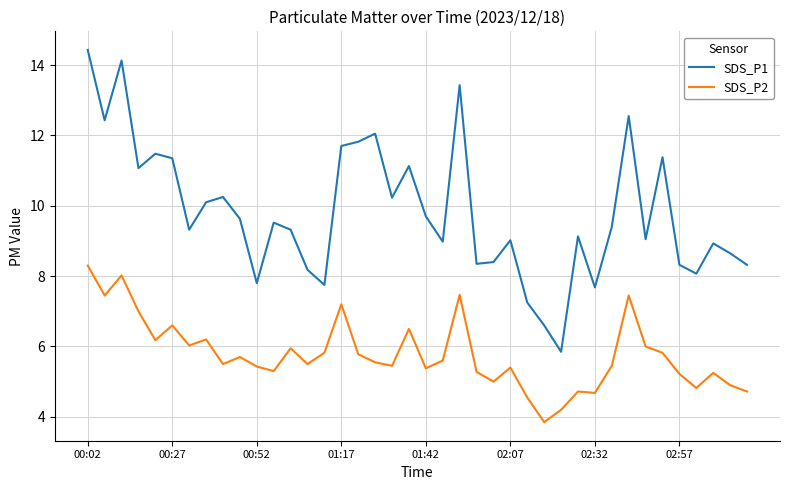

True or false: SDS_P2 and SDS_P1 cross at least once.

False